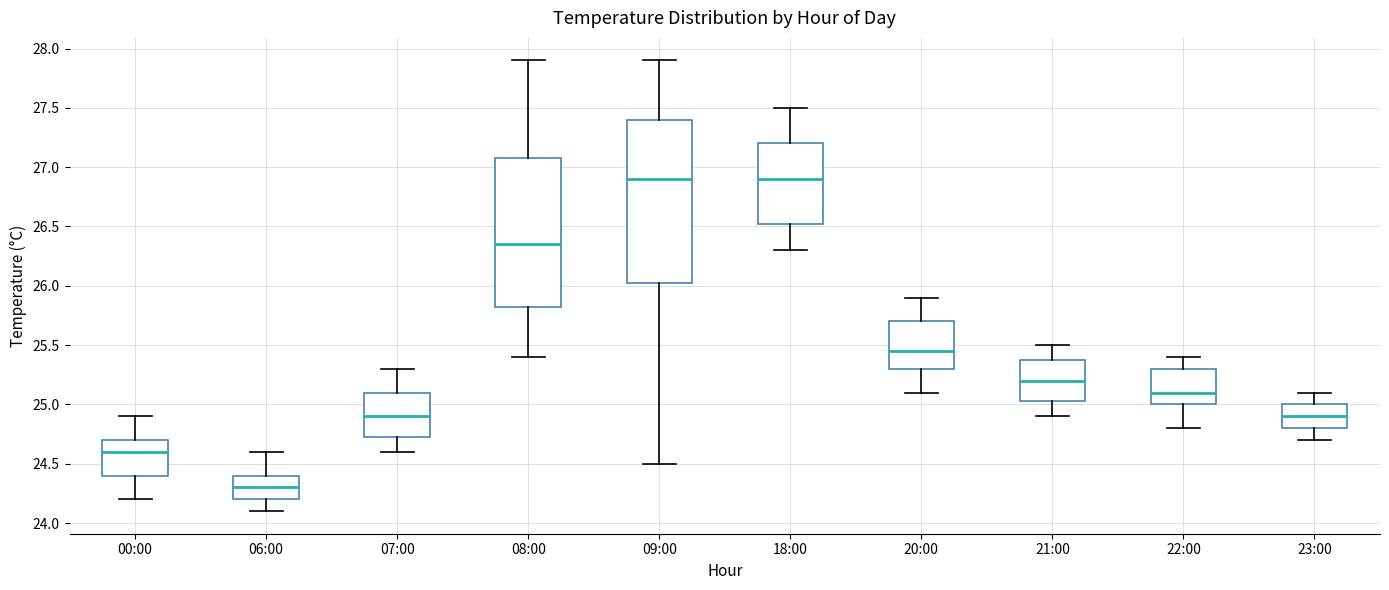

Reading left to right, read every box against the y-axis: the position of its median line, the range the box covers, and the ends of its whiskers. The values are not printed on the chart, so give them approximately, as read against the axis.

00:00: median 24.60, box 24.40 to 24.70, whiskers 24.20 to 24.90
06:00: median 24.30, box 24.20 to 24.40, whiskers 24.10 to 24.60
07:00: median 24.90, box 24.75 to 25.10, whiskers 24.60 to 25.30
08:00: median 26.35, box 25.85 to 27.10, whiskers 25.40 to 27.90
09:00: median 26.90, box 26.05 to 27.40, whiskers 24.50 to 27.90
18:00: median 26.90, box 26.55 to 27.20, whiskers 26.30 to 27.50
20:00: median 25.45, box 25.30 to 25.70, whiskers 25.10 to 25.90
21:00: median 25.20, box 25.05 to 25.40, whiskers 24.90 to 25.50
22:00: median 25.10, box 25.00 to 25.30, whiskers 24.80 to 25.40
23:00: median 24.90, box 24.80 to 25.00, whiskers 24.70 to 25.10